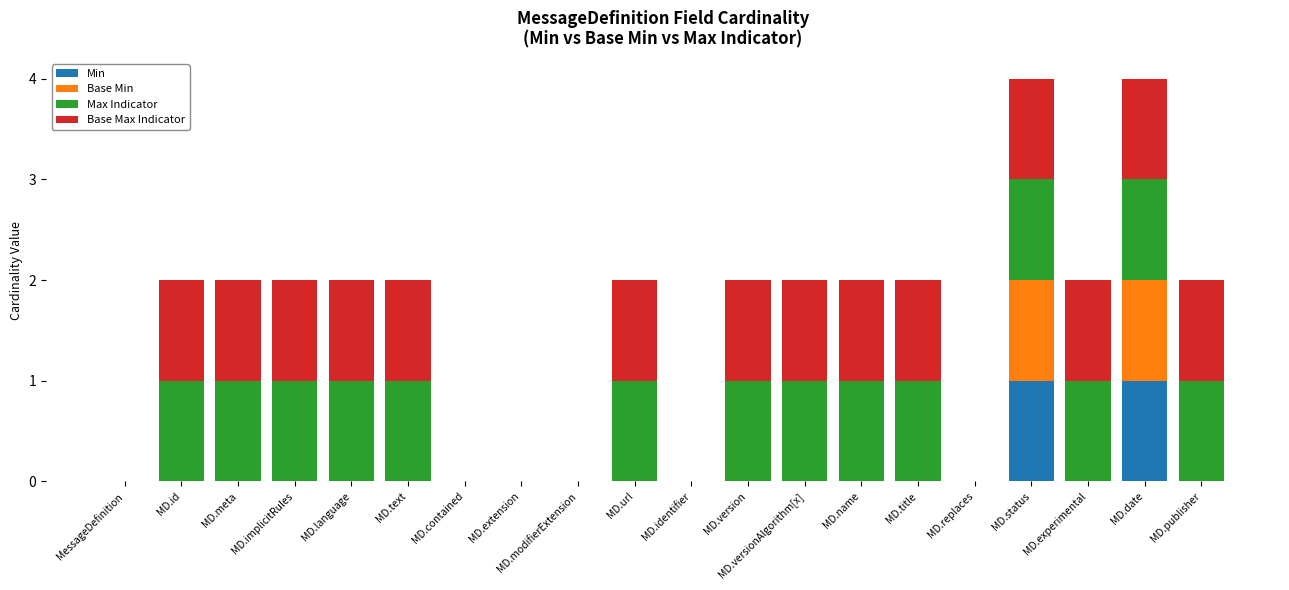

What is the sum of all Base Min values?

2